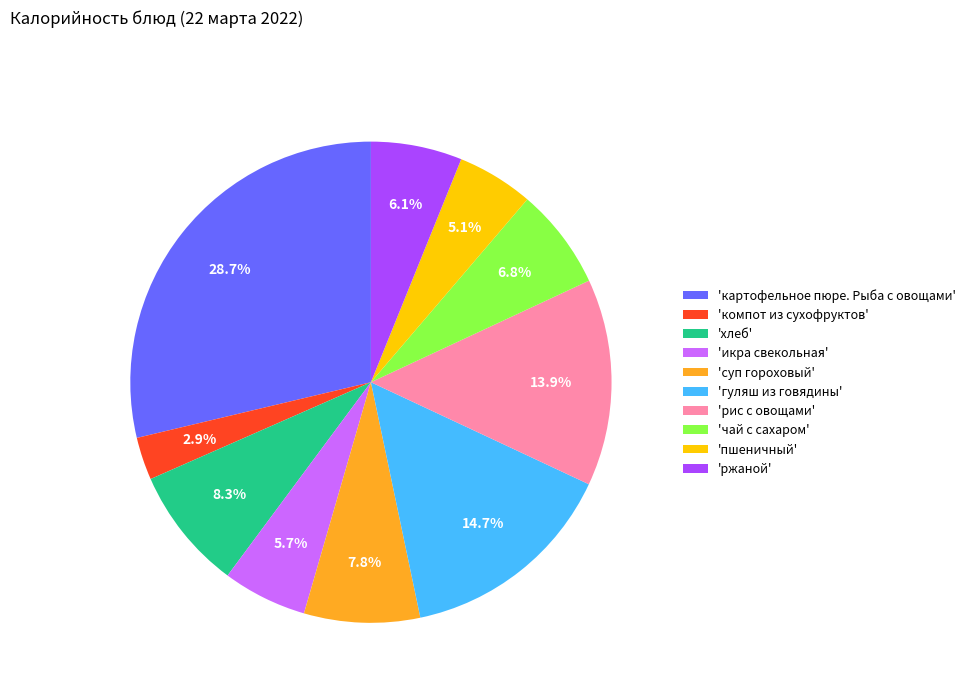

How many slices are in this pie chart?

10